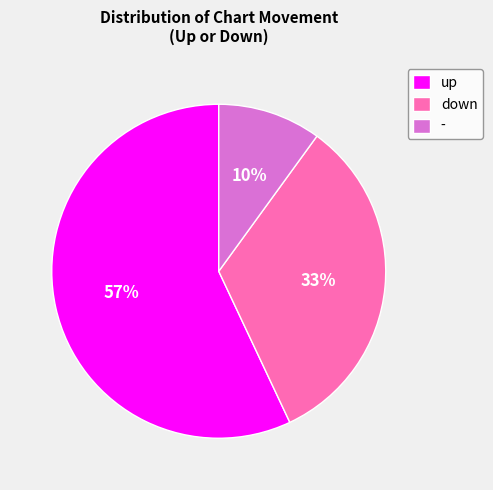

The up slice represents 57% of the pie. True or false?

True